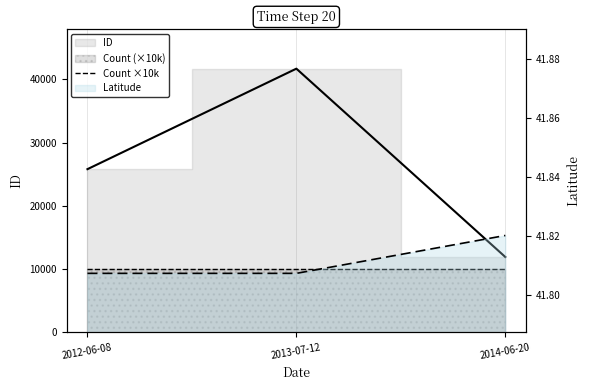

What is the label of the 1st point from the left?

2012-06-08